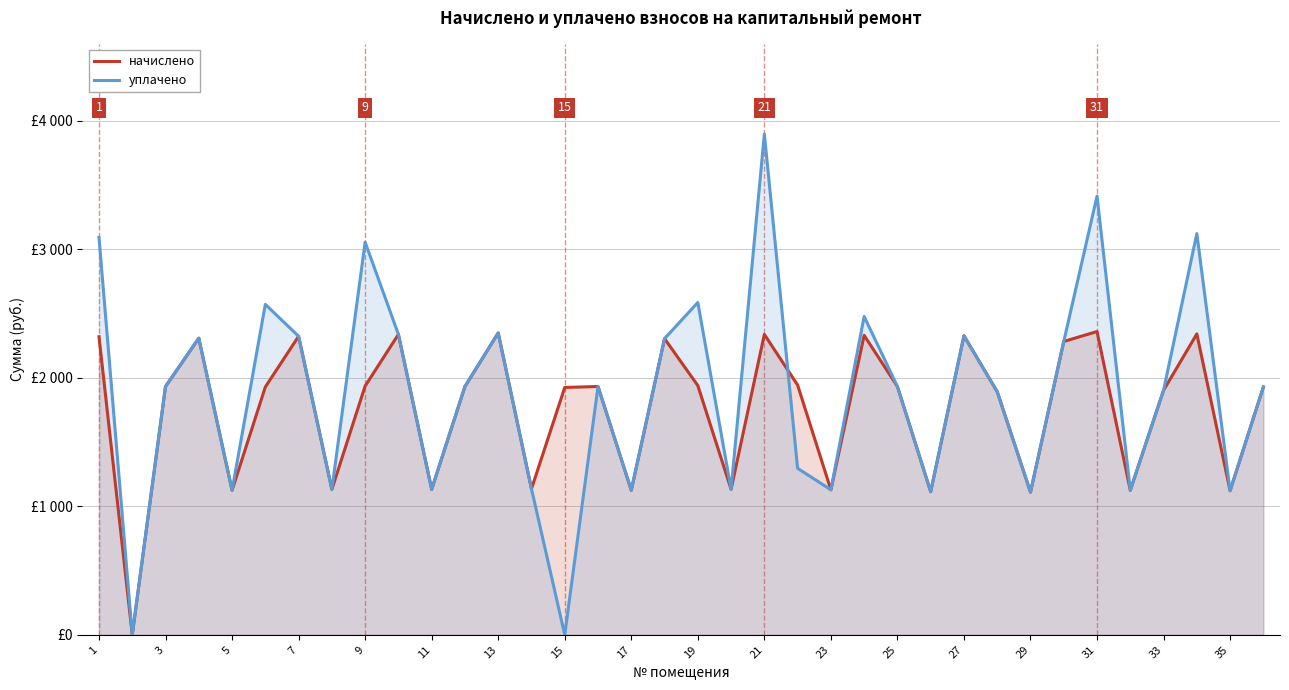

Between 30 and 35, which series saw the biggest shift?

уплачено